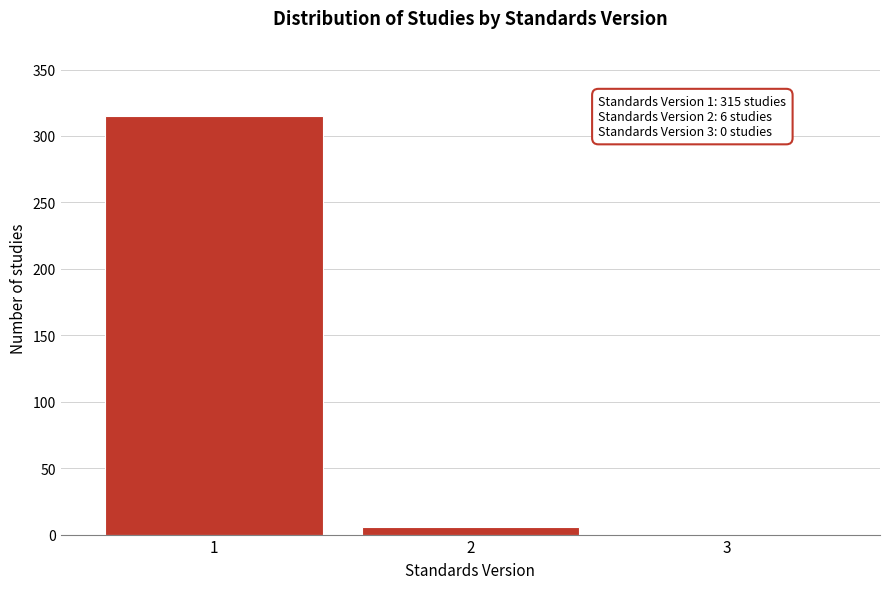

Reading left to right, list all the values displayed in this chart.

1=315	2=6	3=0